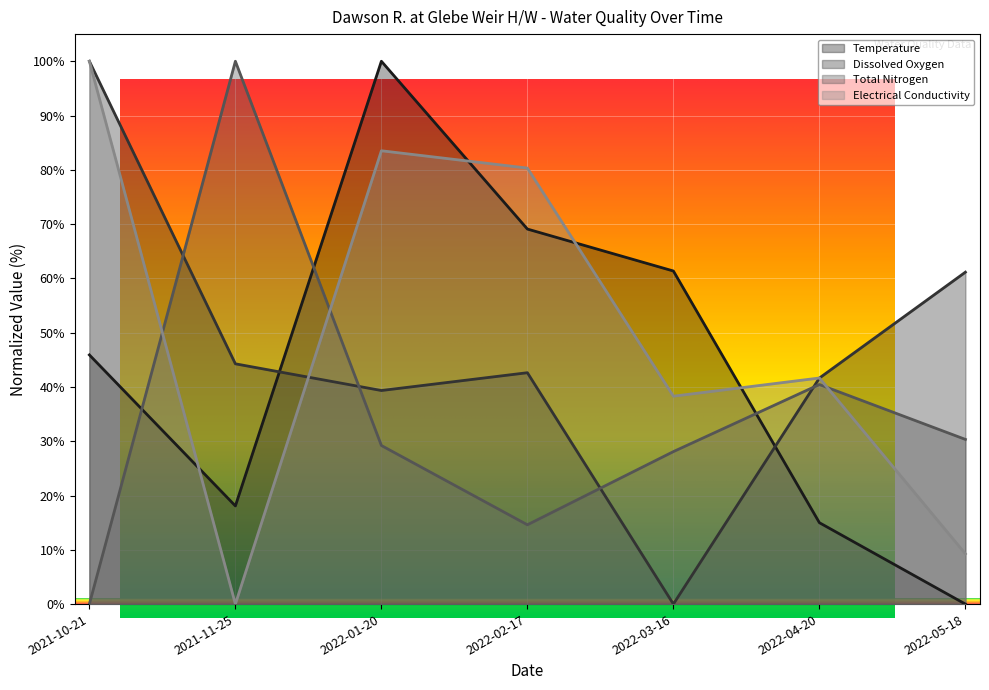

Which has a higher value, 2022-04-20 or 2022-05-18?

2022-04-20